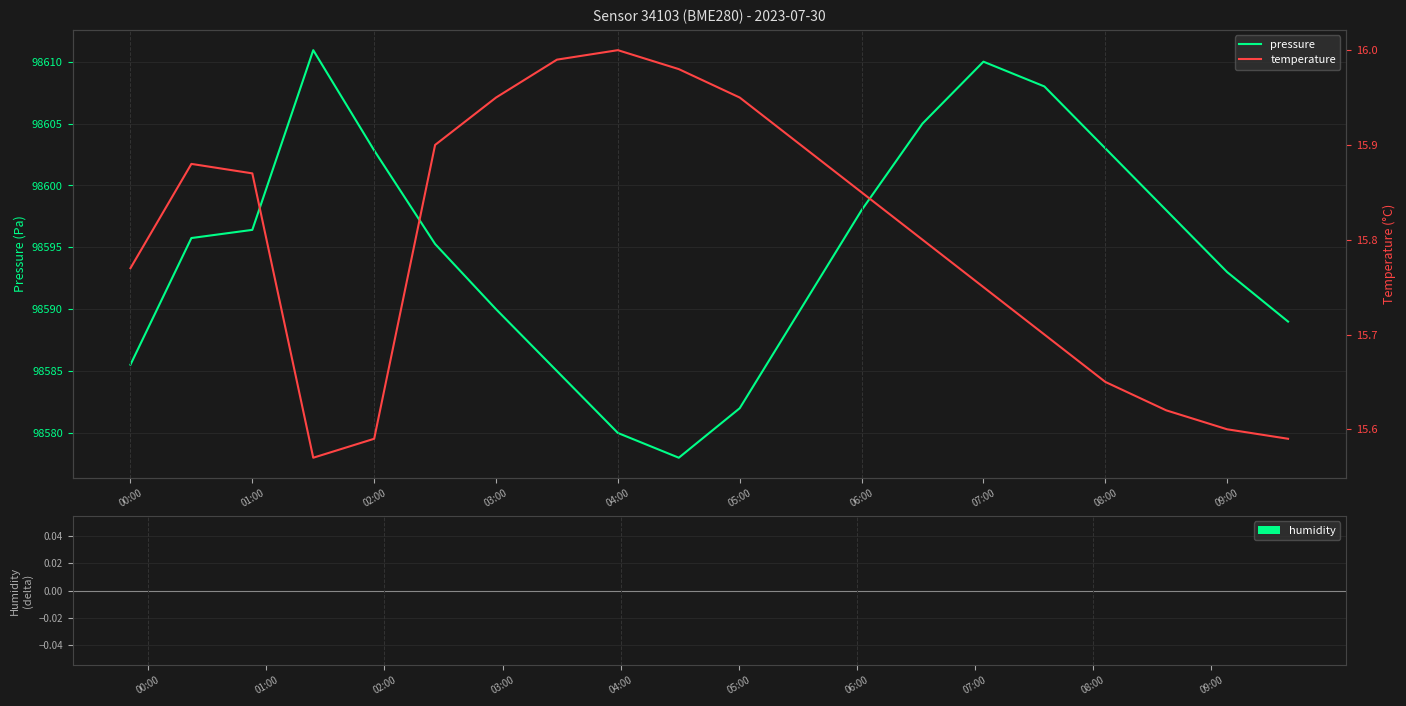

Is it true that pressure equals 160111.0 at 04:00?

False